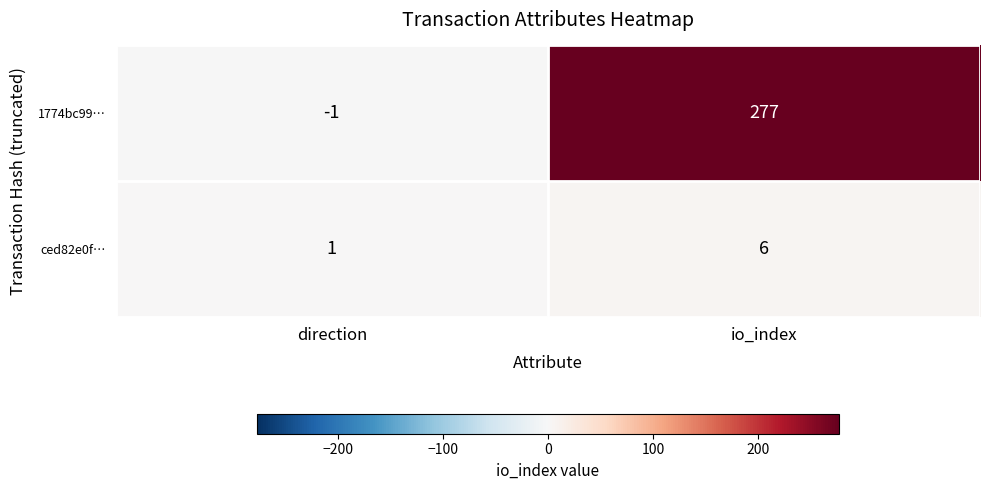

What is the average value of the ced82e0f… series?

4